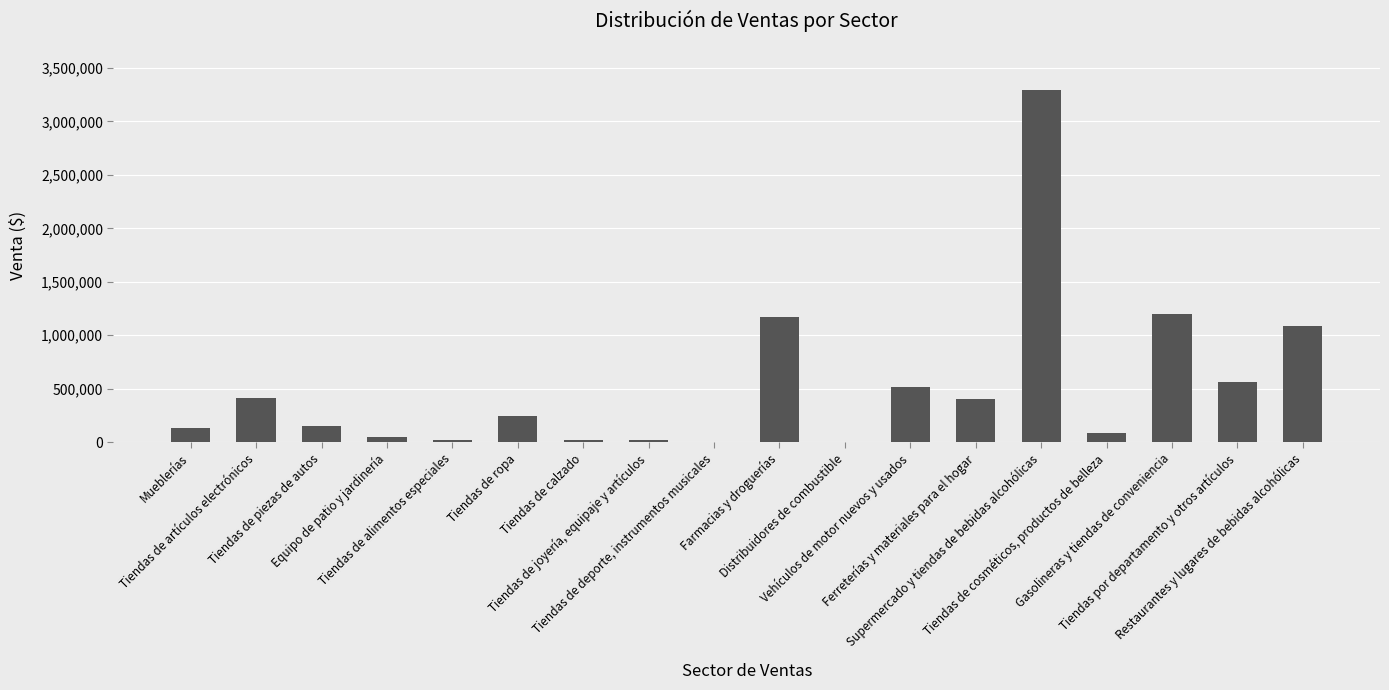

Are the bars horizontal?

No